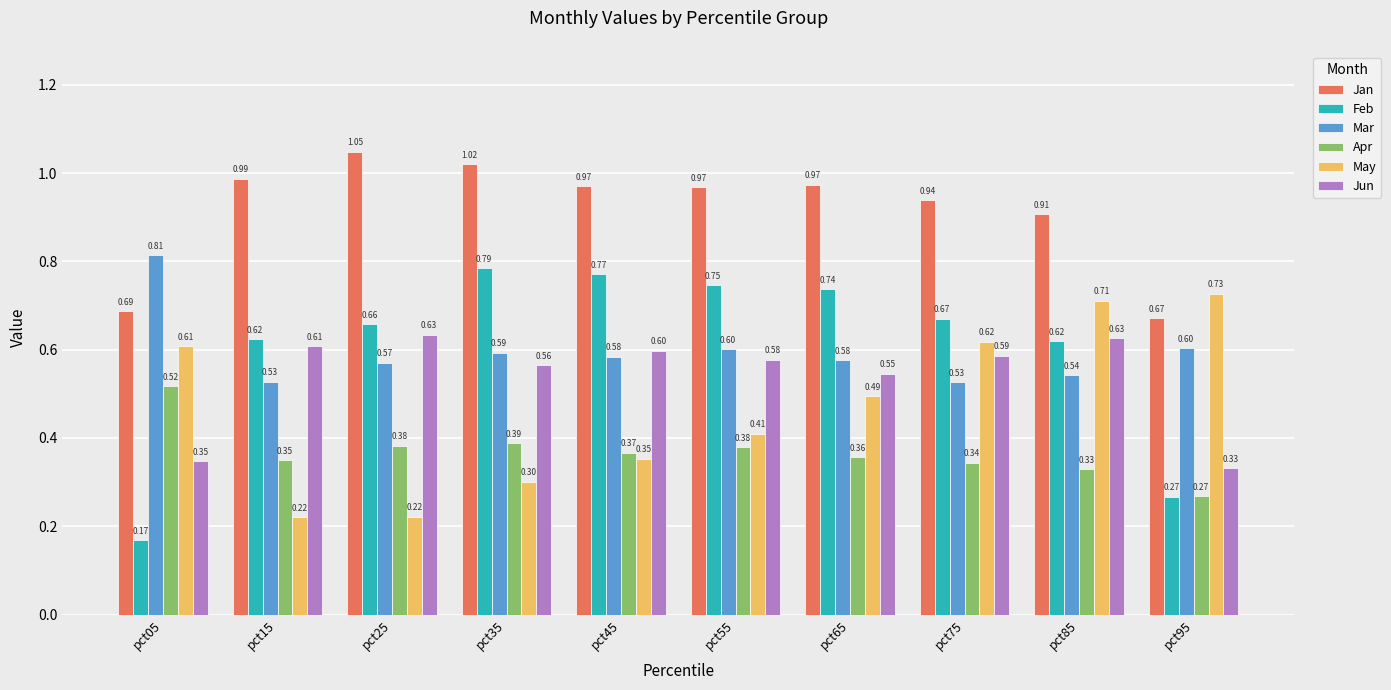

Between pct55 and pct85, which series saw the biggest shift?

May